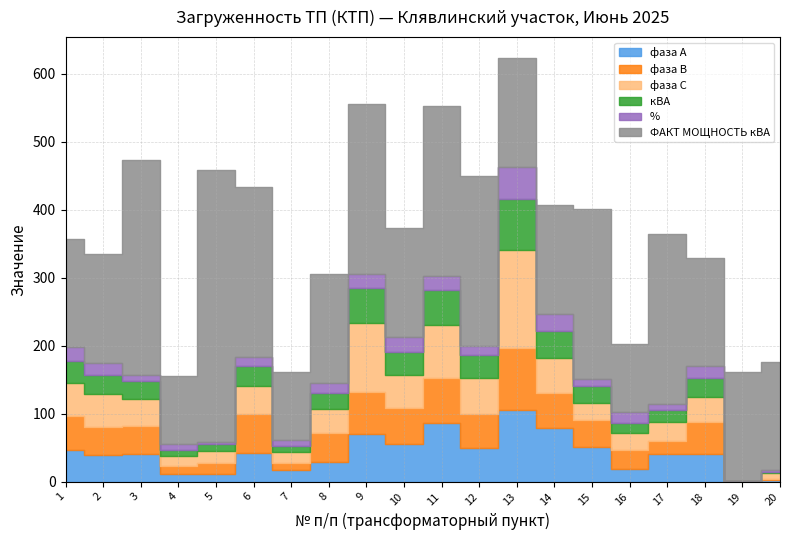

Which has a higher value, 3 or 18?

3